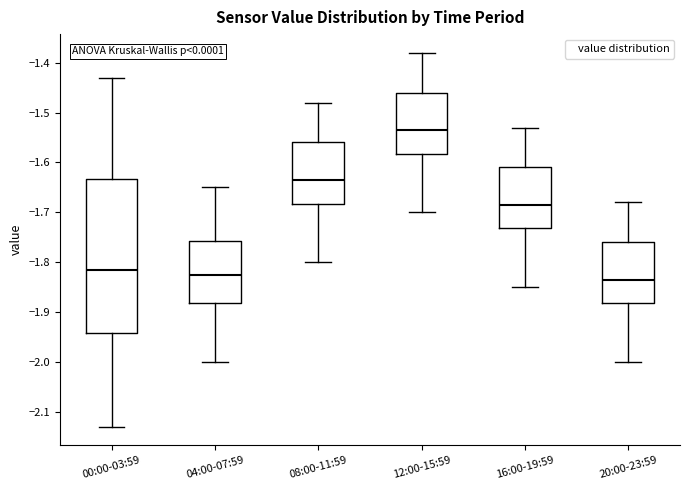

Reading left to right, transcribe this box plot: for each box, give where its median line is, the range the box spans, and where its two whiskers end, as read against the y-axis. The values are not printed on the chart, so give them approximately, as read against the axis.

00:00-03:59: median -1.81, box -1.94 to -1.63, whiskers -2.13 to -1.43
04:00-07:59: median -1.82, box -1.88 to -1.76, whiskers -2.00 to -1.65
08:00-11:59: median -1.63, box -1.68 to -1.56, whiskers -1.80 to -1.48
12:00-15:59: median -1.53, box -1.58 to -1.46, whiskers -1.70 to -1.38
16:00-19:59: median -1.68, box -1.73 to -1.61, whiskers -1.85 to -1.53
20:00-23:59: median -1.83, box -1.88 to -1.76, whiskers -2.00 to -1.68